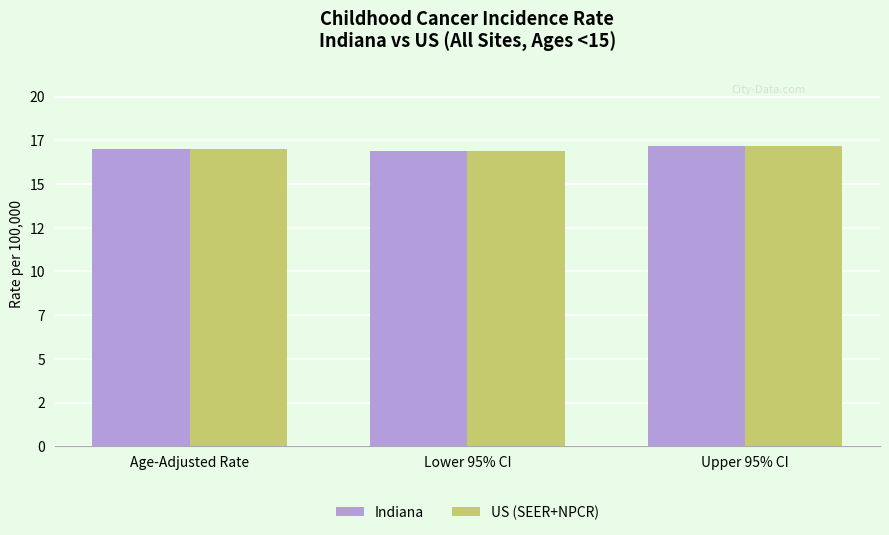

Reading left to right, list all the values displayed in this chart.

Indiana: Age-Adjusted Rate=17.0	Lower 95% CI=16.9	Upper 95% CI=17.2
US (SEER+NPCR): Age-Adjusted Rate=17.0	Lower 95% CI=16.9	Upper 95% CI=17.2